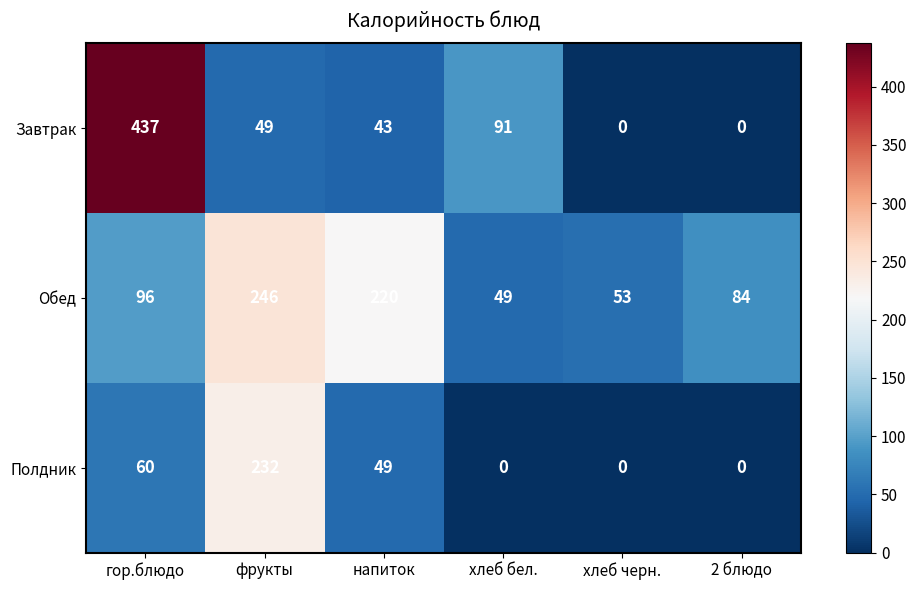

Which series has the largest range (max minus min)?

Завтрак